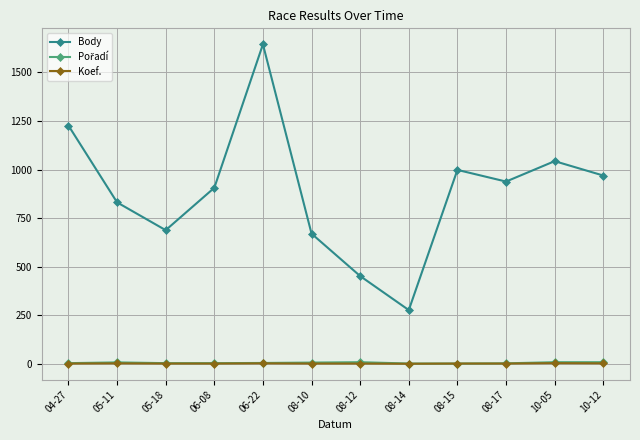

Which series changed the most between 08-14 and 10-12?

Body